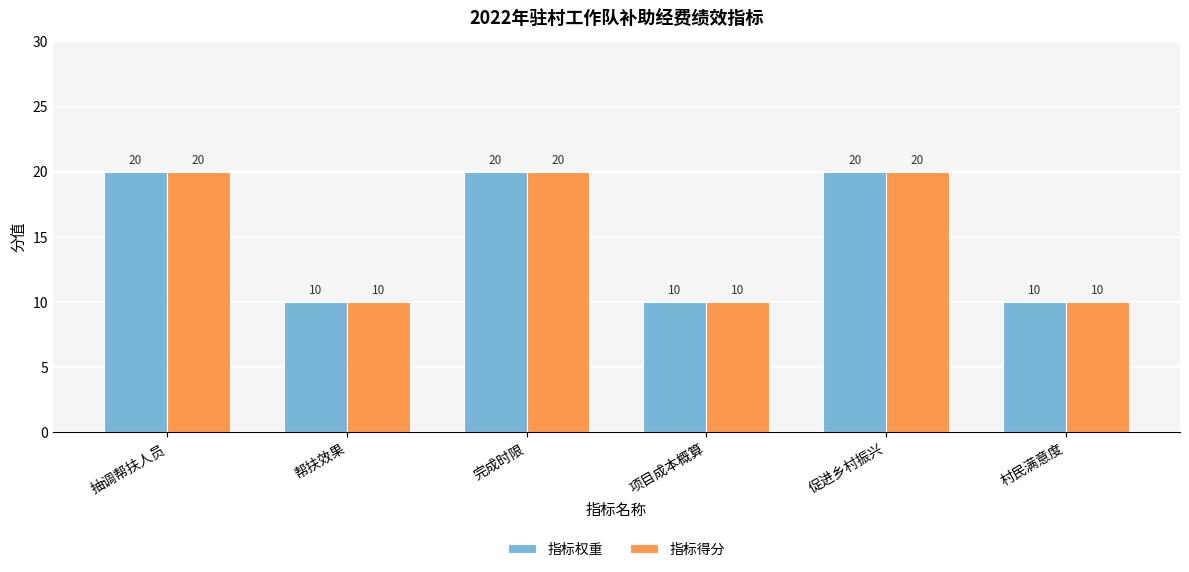

What is the maximum value for 指标权重?

20